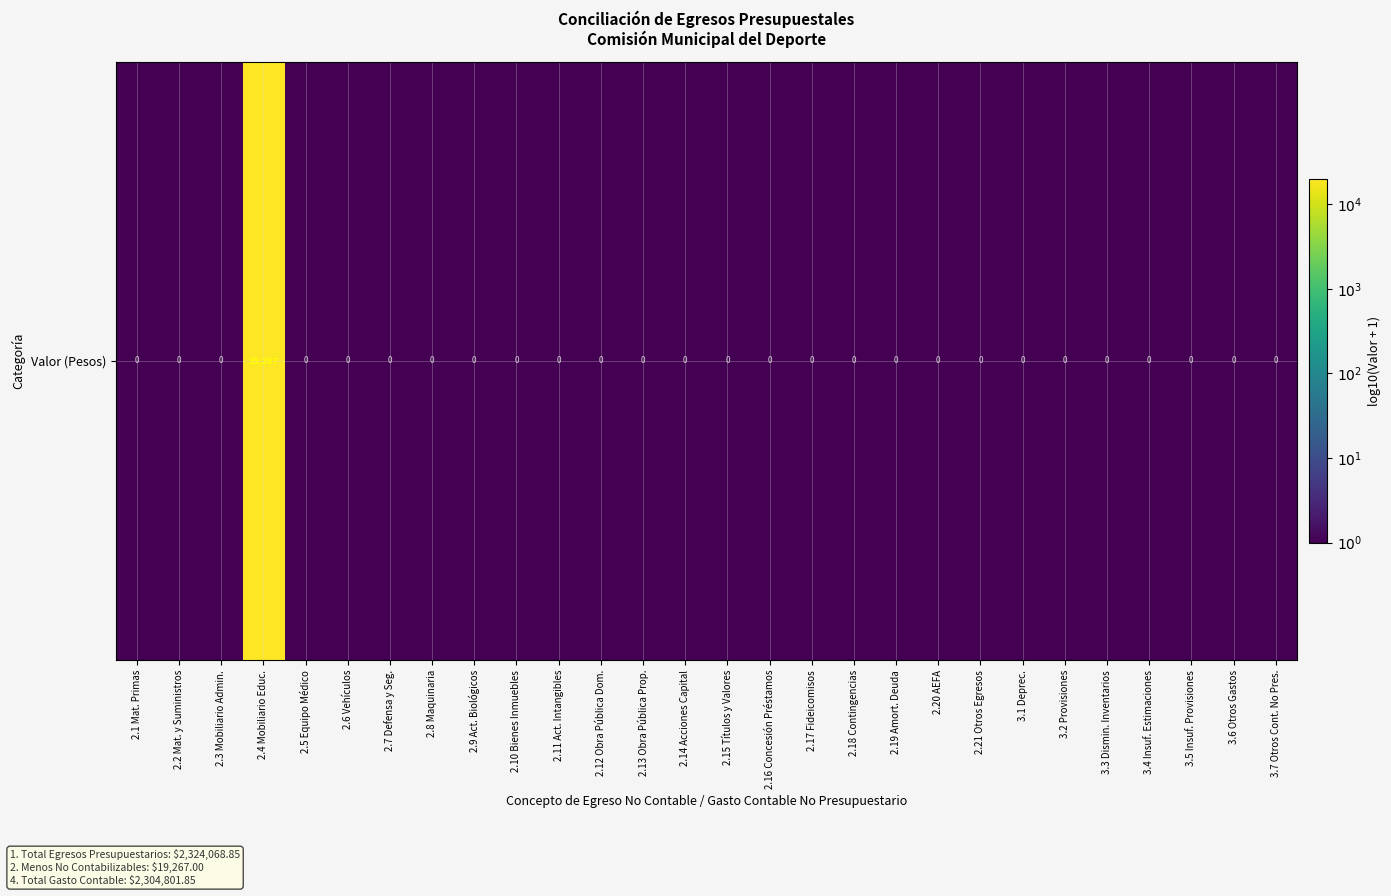

How many categories are shown in the chart?

28